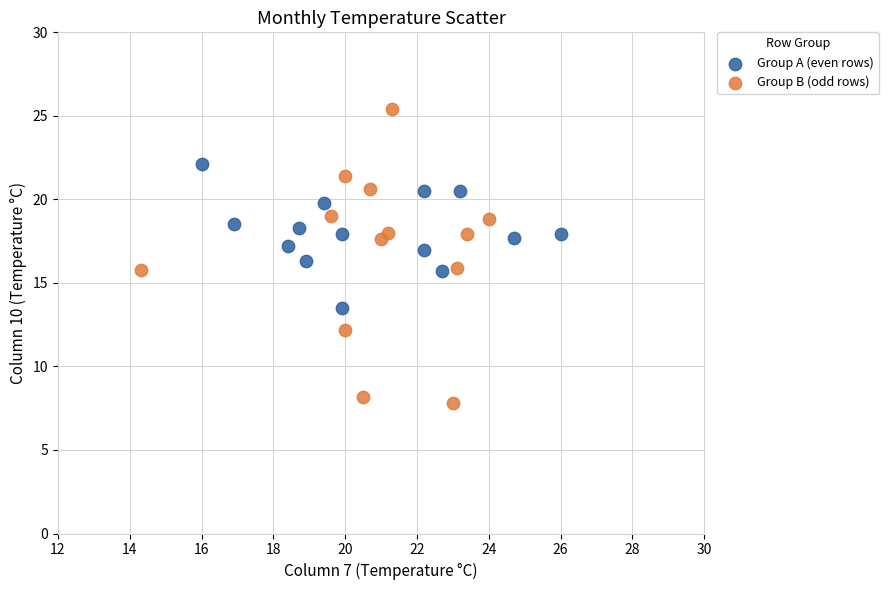

Which series has the largest Y range (max minus min)?

Group B (odd rows)